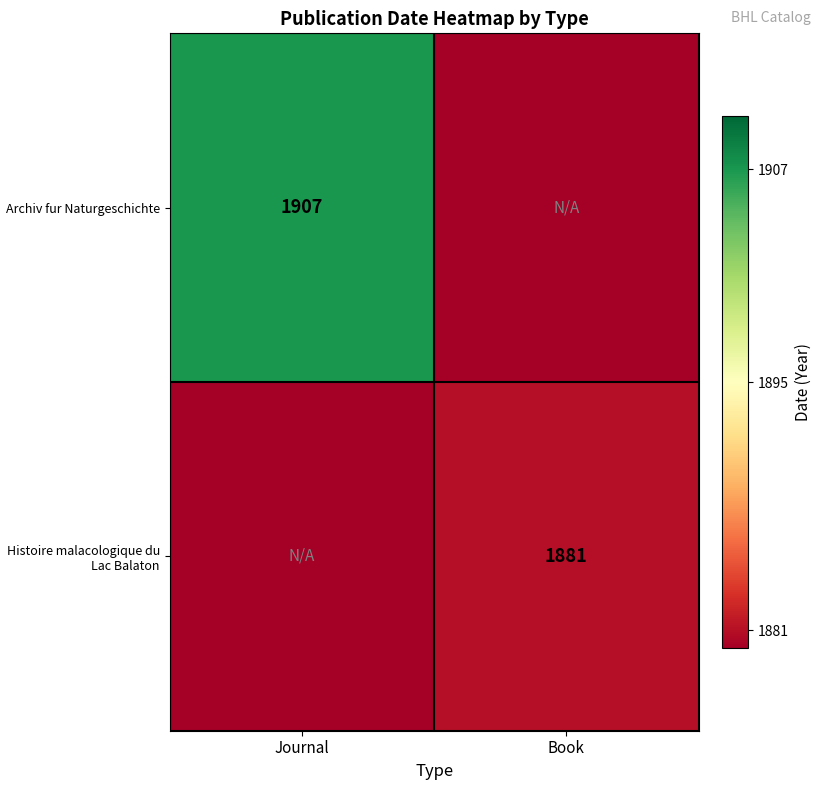

The Histoire malacologique du Lac Balaton series shows 1261 at Book. True or false?

False